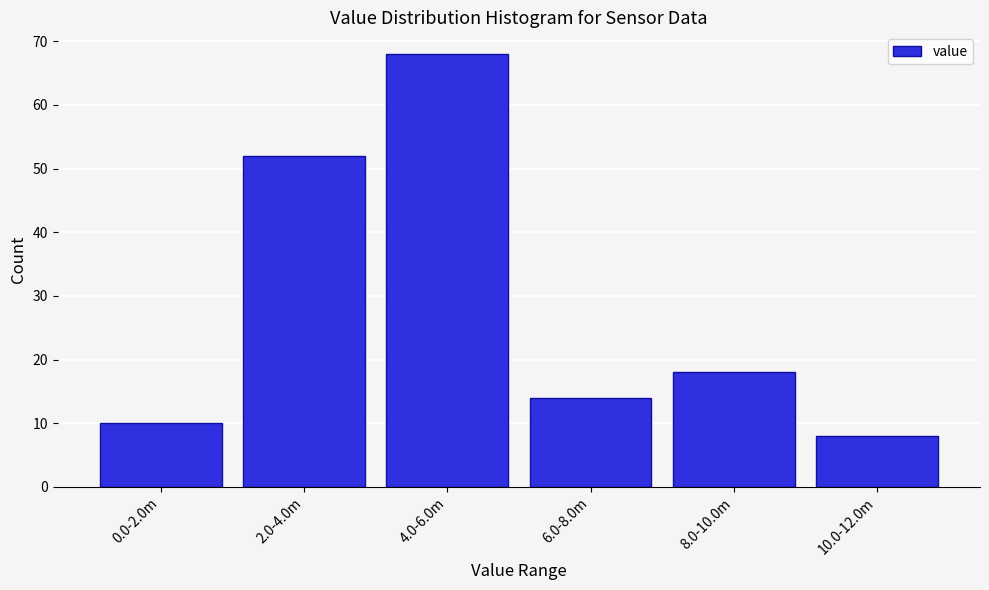

Reading left to right, transcribe all the data shown in this chart.

10	52	68	14	18	8